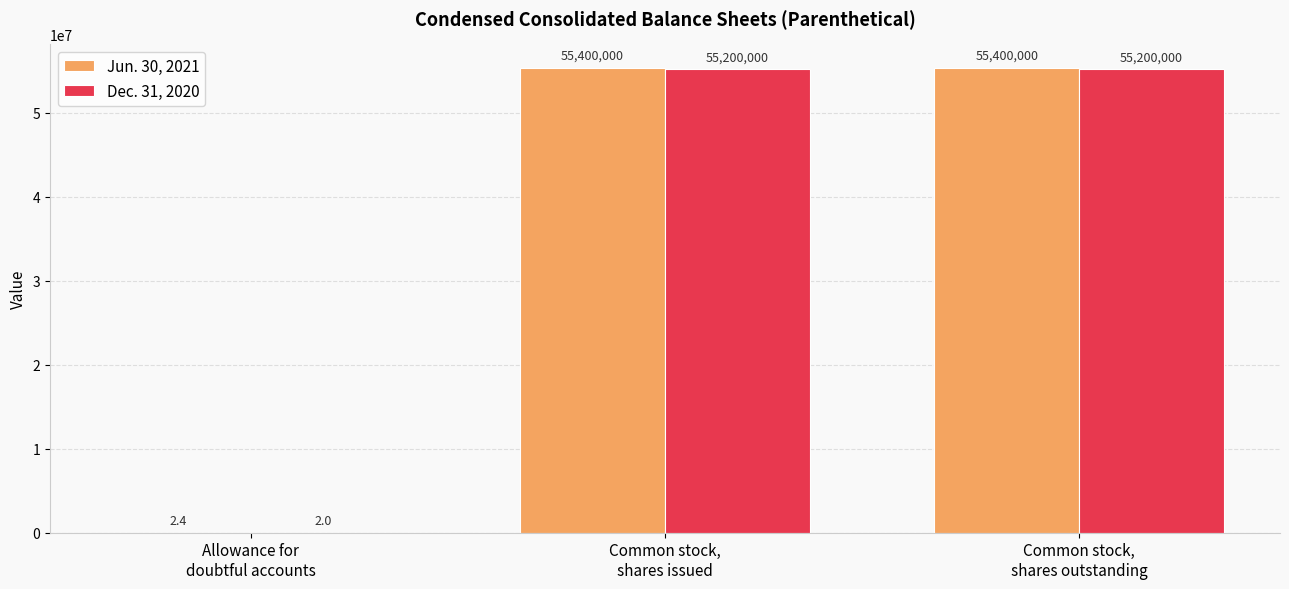

Which series has the largest total across all categories?

Jun. 30, 2021